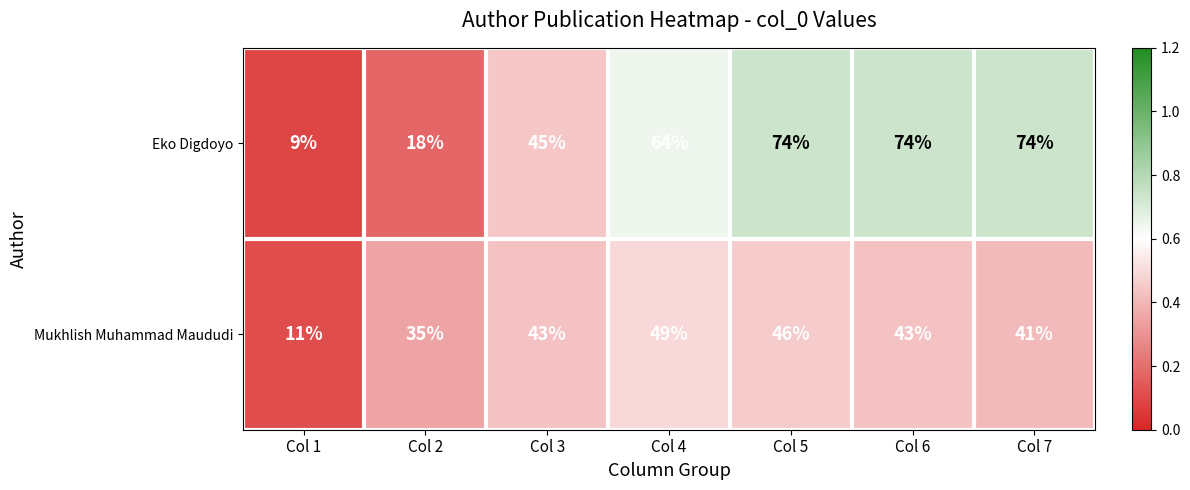

Is it true that Mukhlish Muhammad Maududi equals 10 at Col 3?

False